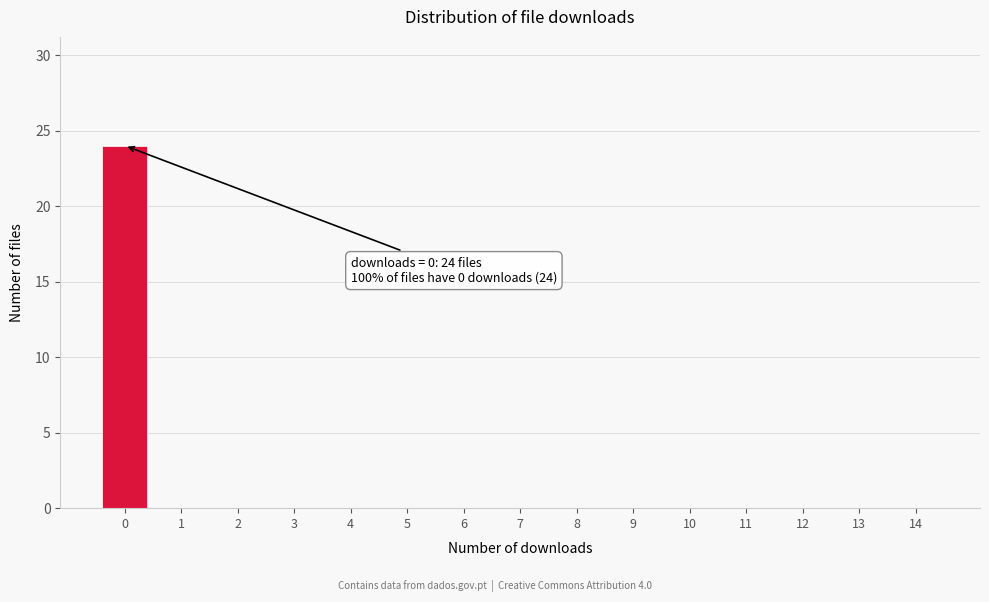

Reading left to right, what are all the values shown in this chart?

0=24	1=0	2=0	3=0	4=0	5=0	6=0	7=0	8=0	9=0	10=0	11=0	12=0	13=0	14=0